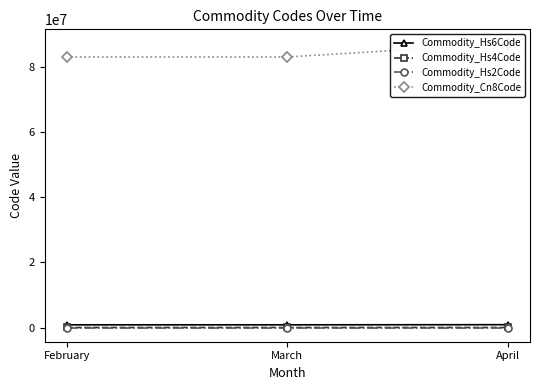

How many categories are shown in the chart?

3